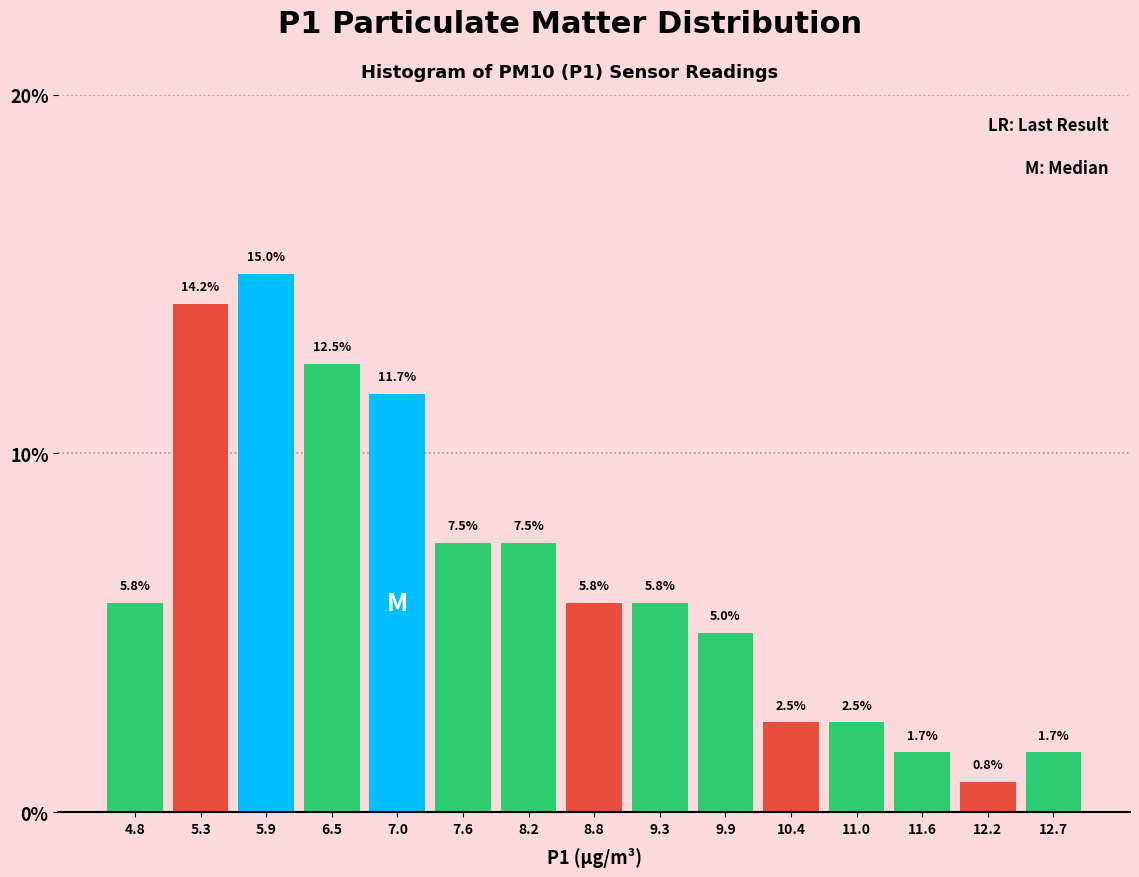

Reading left to right, list every bar in this chart as the range it spans on the x-axis followed by its height. The bar edges are not printed on the chart, so give them approximately, as read against the axis.

4.5 to 5.1: 5.8
5.1 to 5.6: 14.2
5.6 to 6.2: 15.0
6.2 to 6.8: 12.5
6.8 to 7.3: 11.7
7.3 to 7.9: 7.5
7.9 to 8.5: 7.5
8.5 to 9.0: 5.8
9.0 to 9.6: 5.8
9.6 to 10.2: 5.0
10.2 to 10.7: 2.5
10.7 to 11.3: 2.5
11.3 to 11.9: 1.7
11.9 to 12.4: 0.8
12.4 to 13.0: 1.7